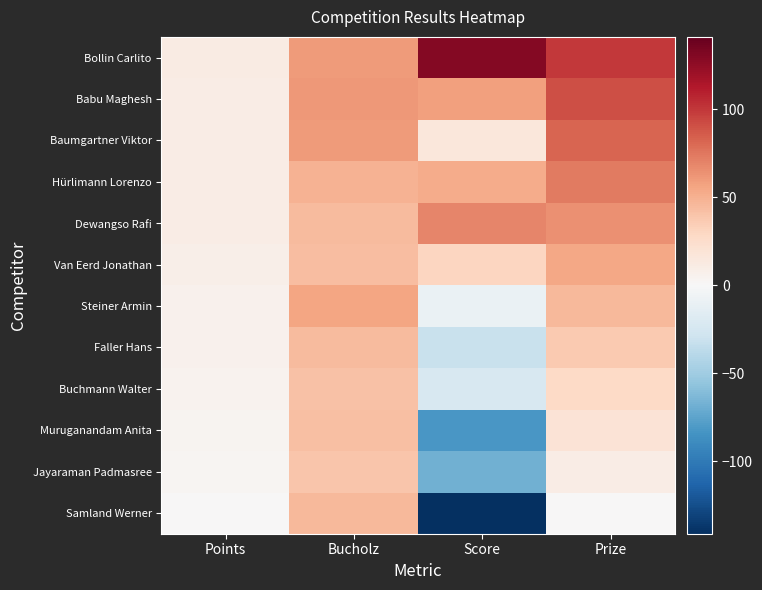

Which series has the largest range (max minus min)?

Samland Werner